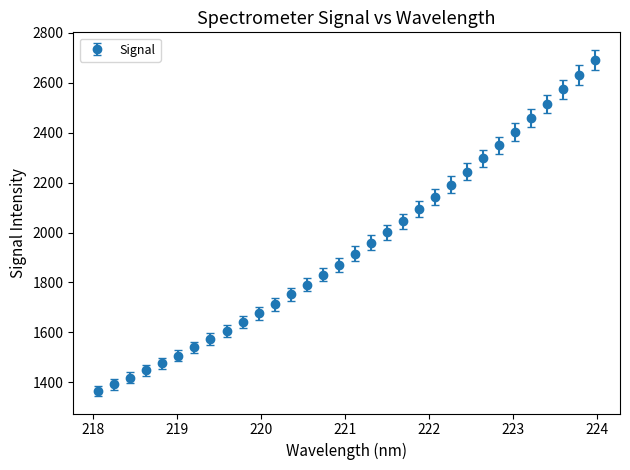

What is the difference between the maximum and second lowest values?

1301.1